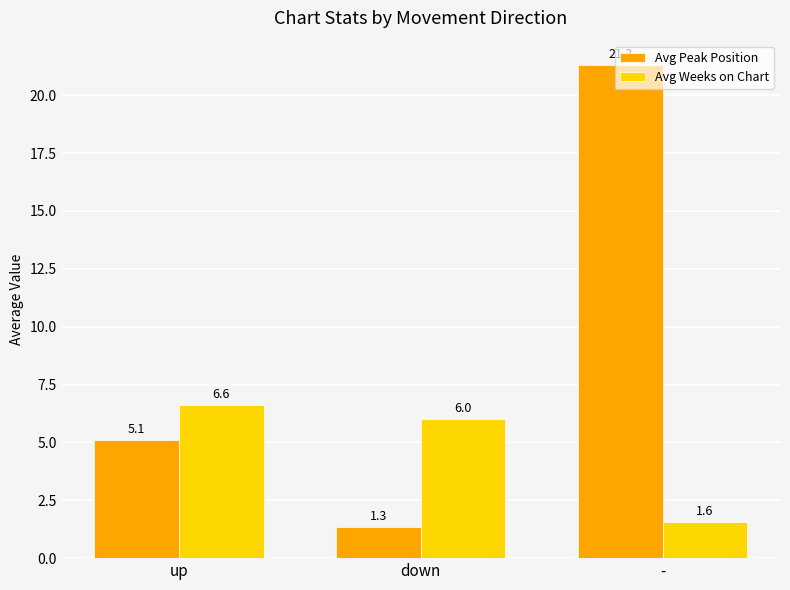

What is the label of the 1st bar from the right?

-